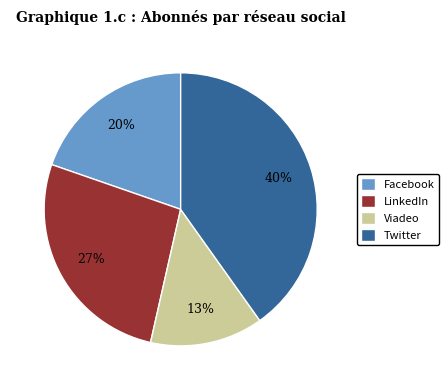

The Viadeo slice represents 1% of the pie. True or false?

False